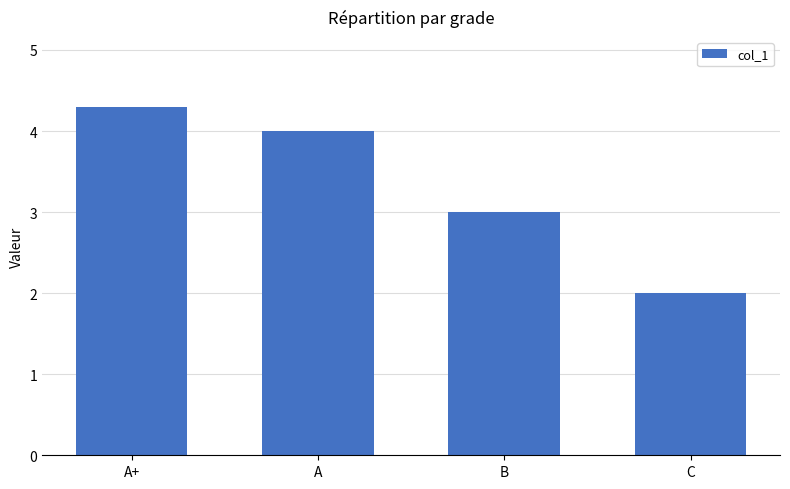

How many data points does each series have?

4